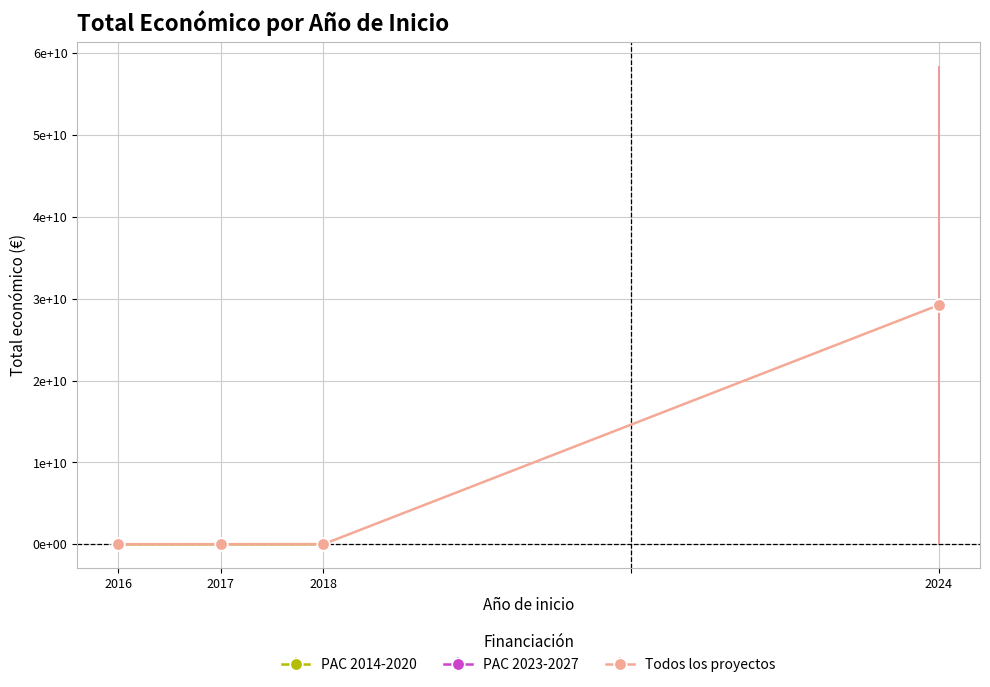

True or false: the data has more than 2 interior local peaks.

False